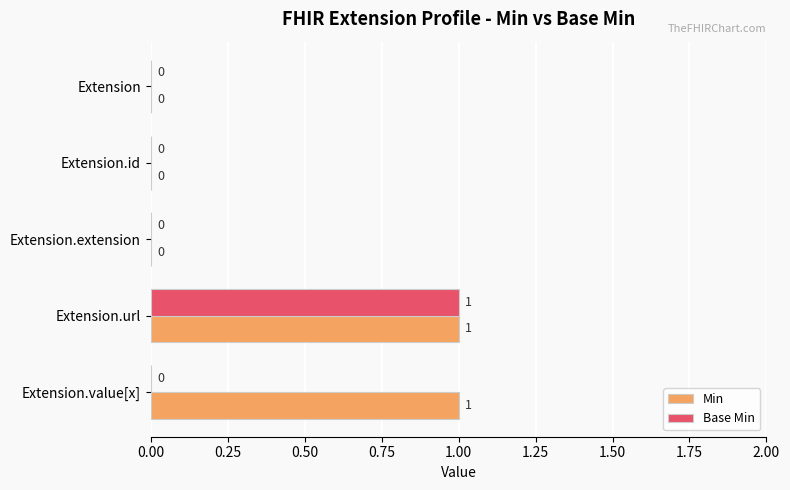

How many Min values are between 0 and 1?

5